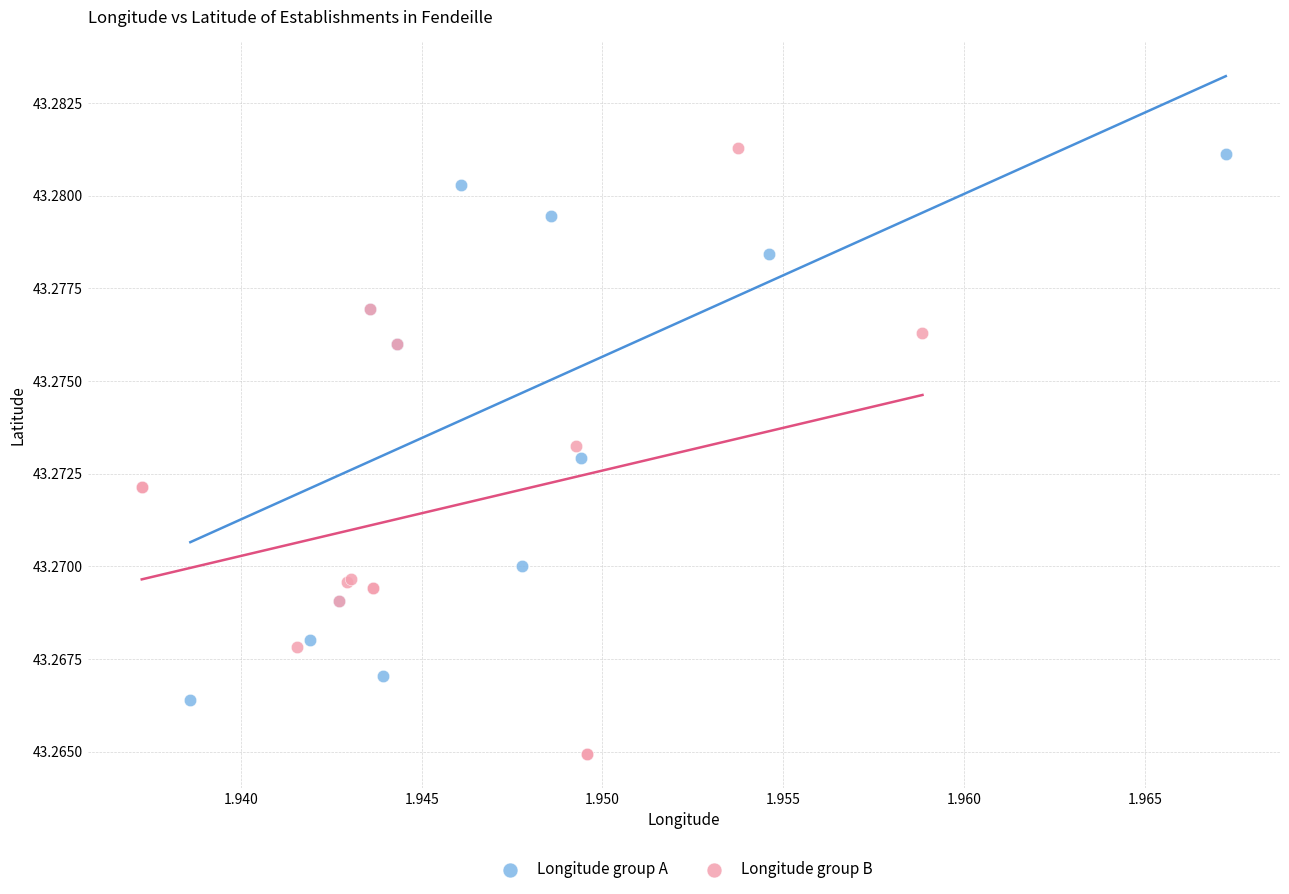

Which series has the largest Y range (max minus min)?

Longitude group B